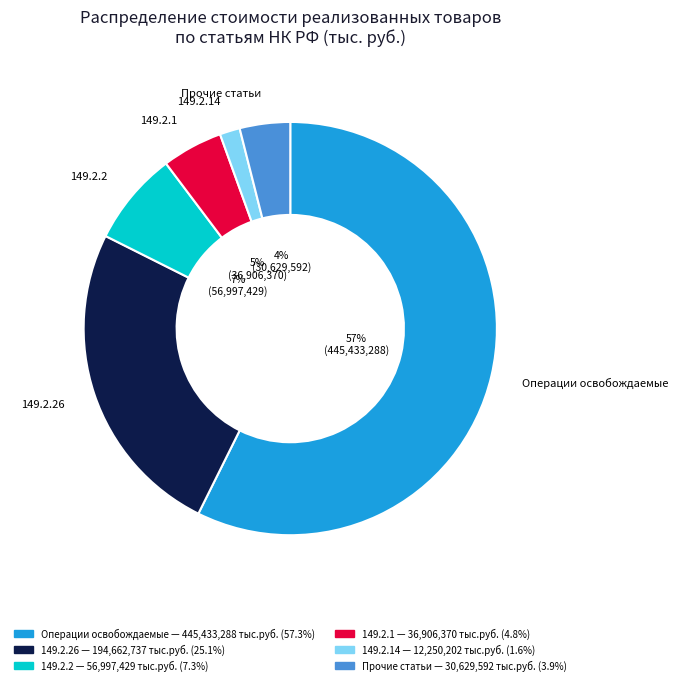

To the nearest percent, what is the average slice percentage?

17%